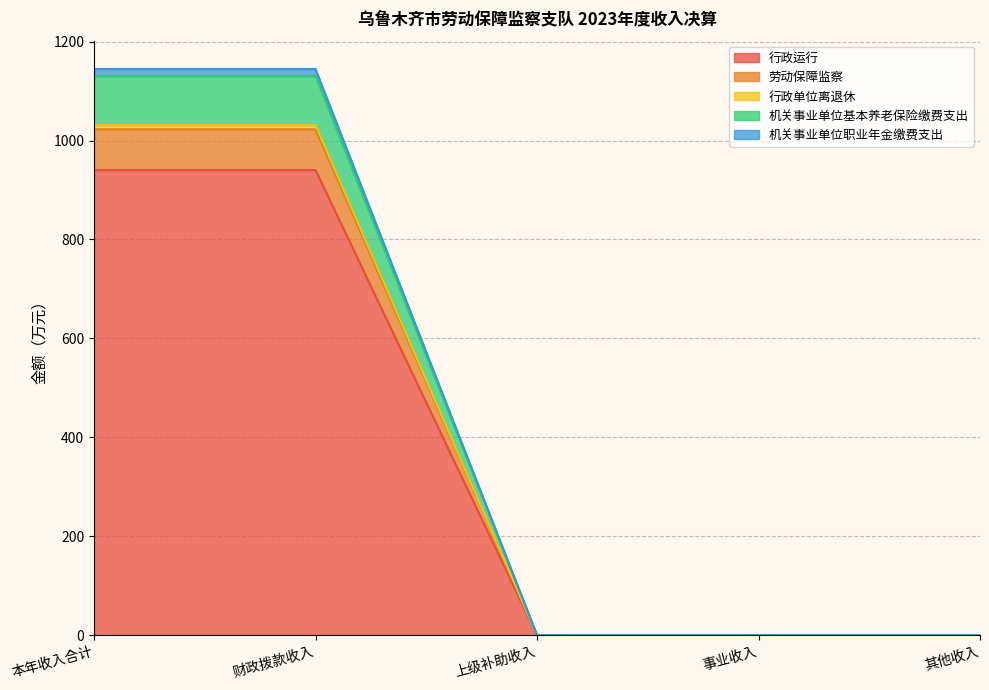

The 机关事业单位职业年金缴费支出 series shows 0.0 at 上级补助收入. True or false?

True